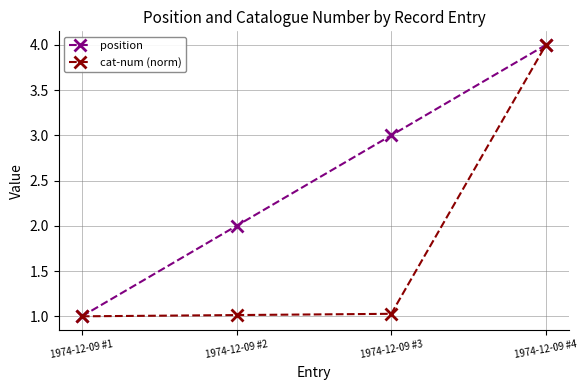

How many lines are shown in the chart?

2